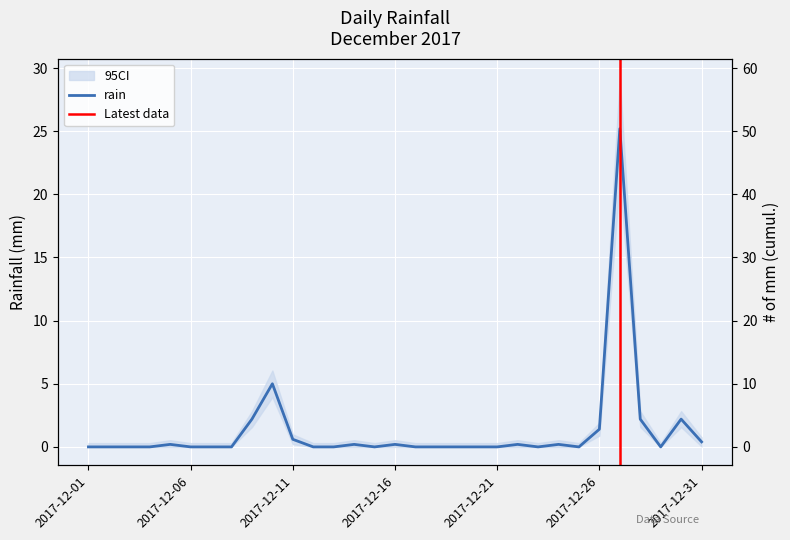

Rank the categories by value from lowest to highest.

2017-12-01, 2017-12-02, 2017-12-03, 2017-12-04, 2017-12-06, 2017-12-07, 2017-12-08, 2017-12-12, 2017-12-13, 2017-12-15, 2017-12-17, 2017-12-18, 2017-12-19, 2017-12-20, 2017-12-21, 2017-12-23, 2017-12-25, 2017-12-29, 2017-12-05, 2017-12-14, 2017-12-16, 2017-12-22, 2017-12-24, 2017-12-31, 2017-12-11, 2017-12-26, 2017-12-09, 2017-12-28, 2017-12-30, 2017-12-10, 2017-12-27